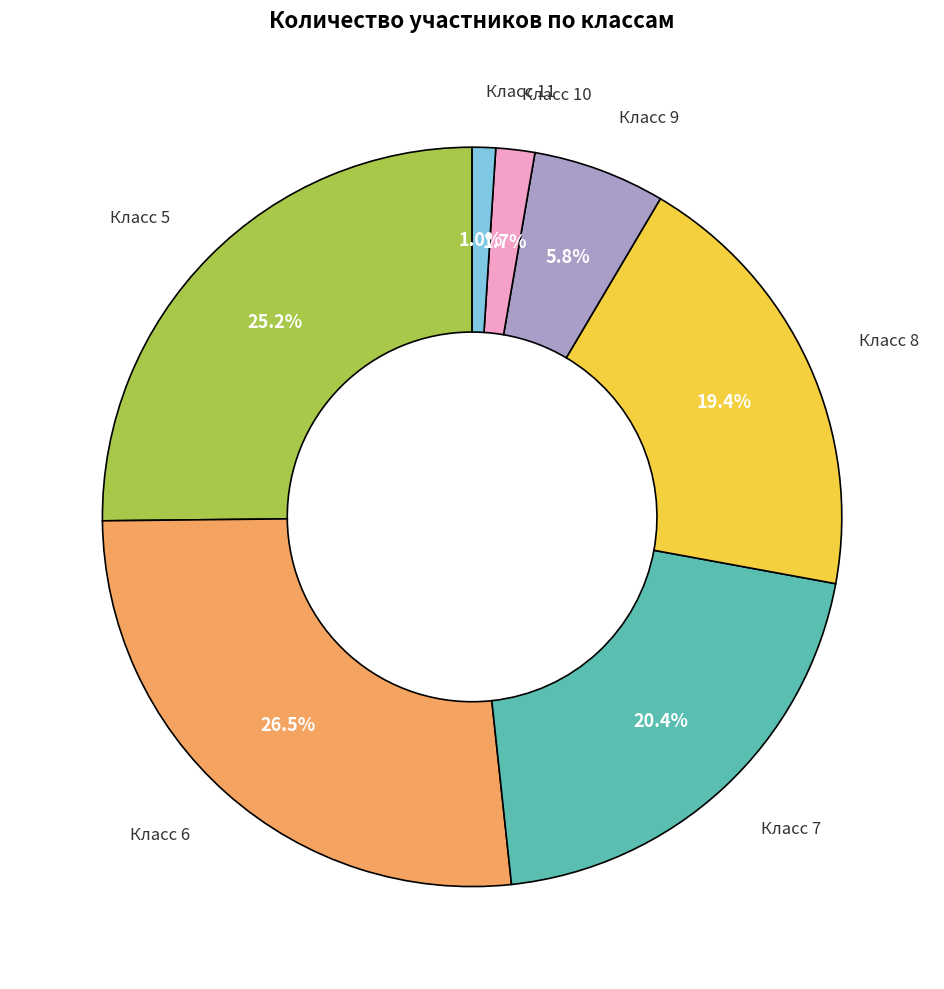

Does any single category account for the majority?

No